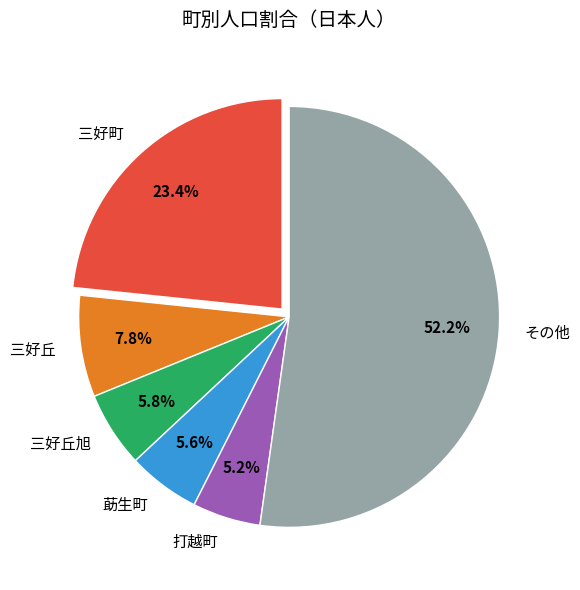

Count the number of slices in the pie.

6